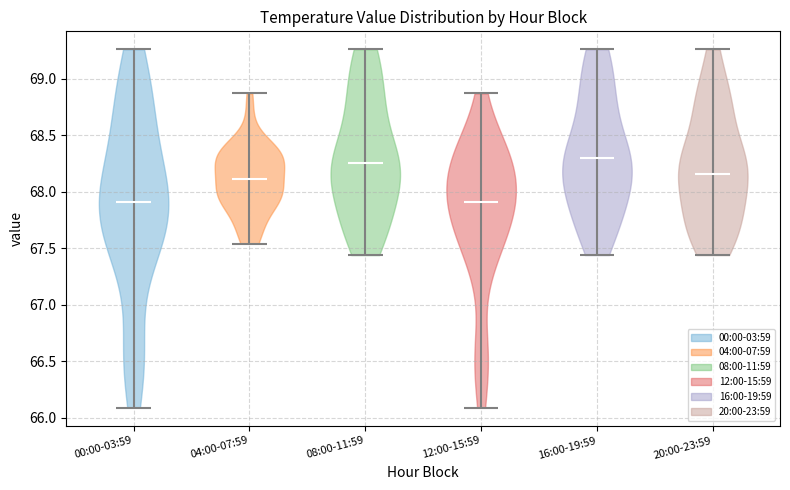

Reading left to right, read every violin against the y-axis: where its median line is, and the lowest and highest points it reaches. The values are not printed on the chart, so give them approximately, as read against the axis.

00:00-03:59: median line 67.90, lowest point 66.10, highest point 69.25
04:00-07:59: median line 68.10, lowest point 67.55, highest point 68.85
08:00-11:59: median line 68.25, lowest point 67.45, highest point 69.25
12:00-15:59: median line 67.90, lowest point 66.10, highest point 68.85
16:00-19:59: median line 68.30, lowest point 67.45, highest point 69.25
20:00-23:59: median line 68.15, lowest point 67.45, highest point 69.25